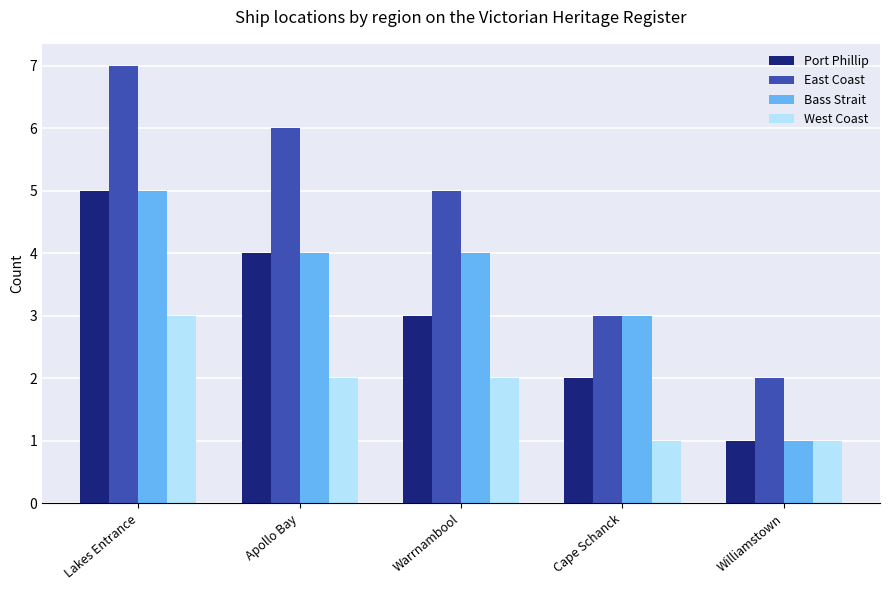

Rank the series at Warrnambool from highest to lowest value.

East Coast, Bass Strait, Port Phillip, West Coast